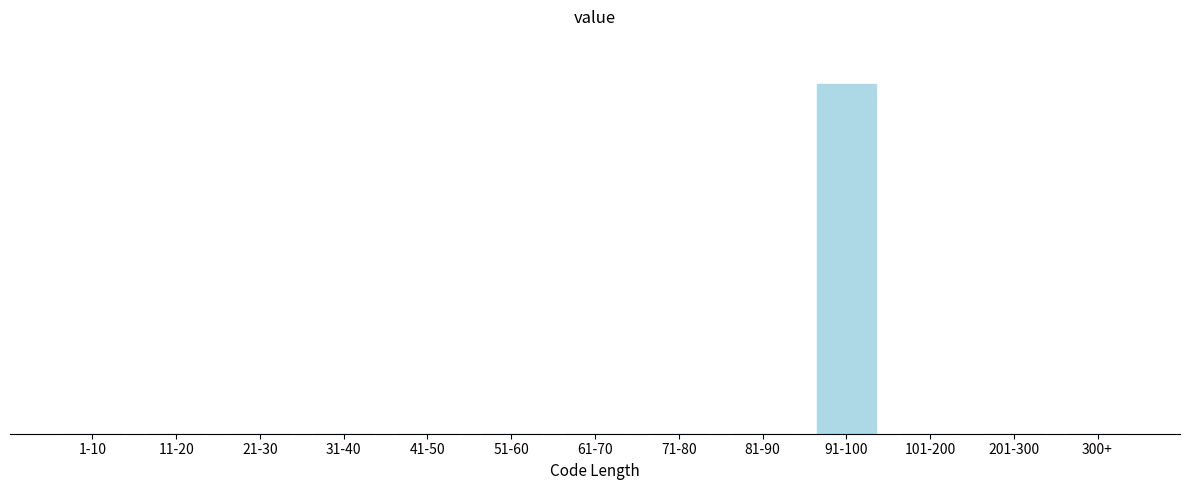

Are the bars horizontal?

No